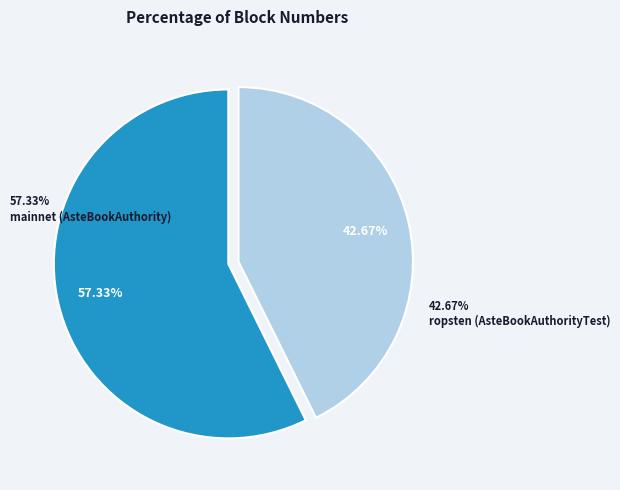

Rank the categories by value from highest to lowest.

mainnet (AsteBookAuthority), ropsten (AsteBookAuthorityTest)